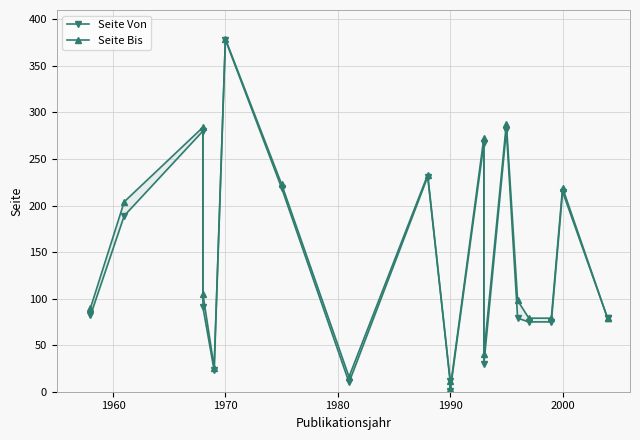

Reading left to right, transcribe all the data shown in this chart.

Seite Von: 82	189	280	91	23	378	219	10	231	11	1	267	30	281	79	75	75	215	79	79
Seite Bis: 90	204	284	105	26	379	223	16	233	12	3	273	40	288	98	79	79	219	79	79